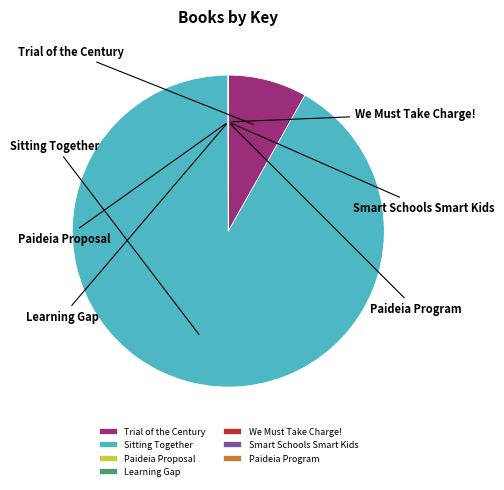

Combined, what portion of the pie is We Must Take Charge! and Sitting Together?

91.8%